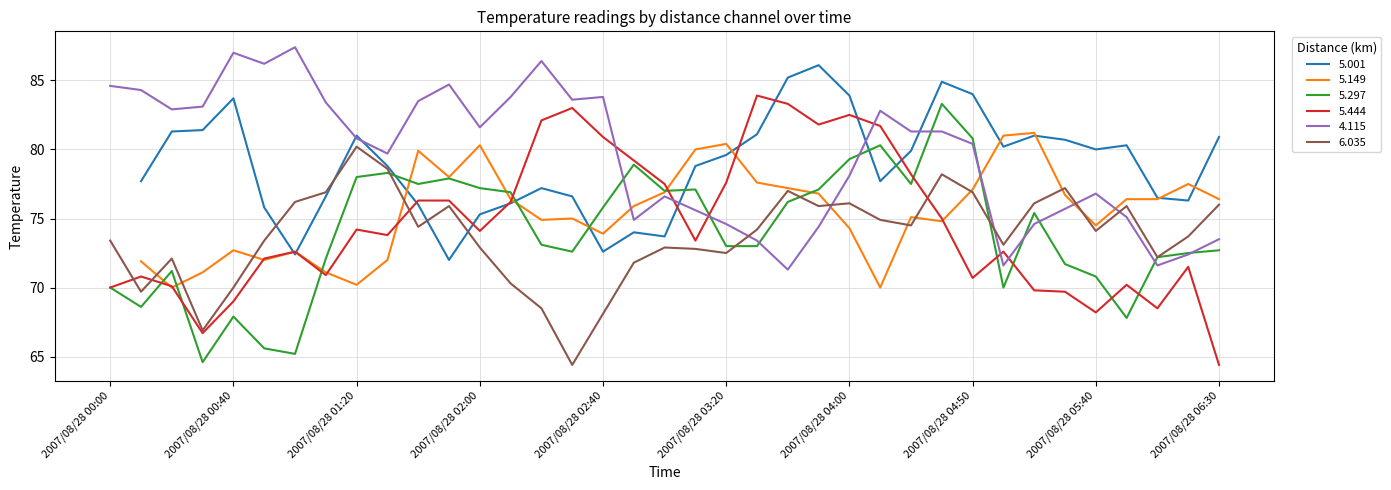

After their last crossing, which series has the higher values: 5.297 or 6.035?

6.035